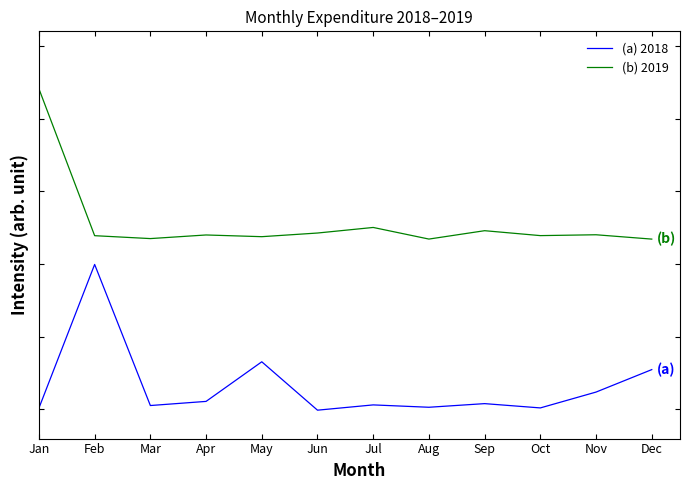

What is the value of the (b) 2019 point at the 10th from the left?

1.2